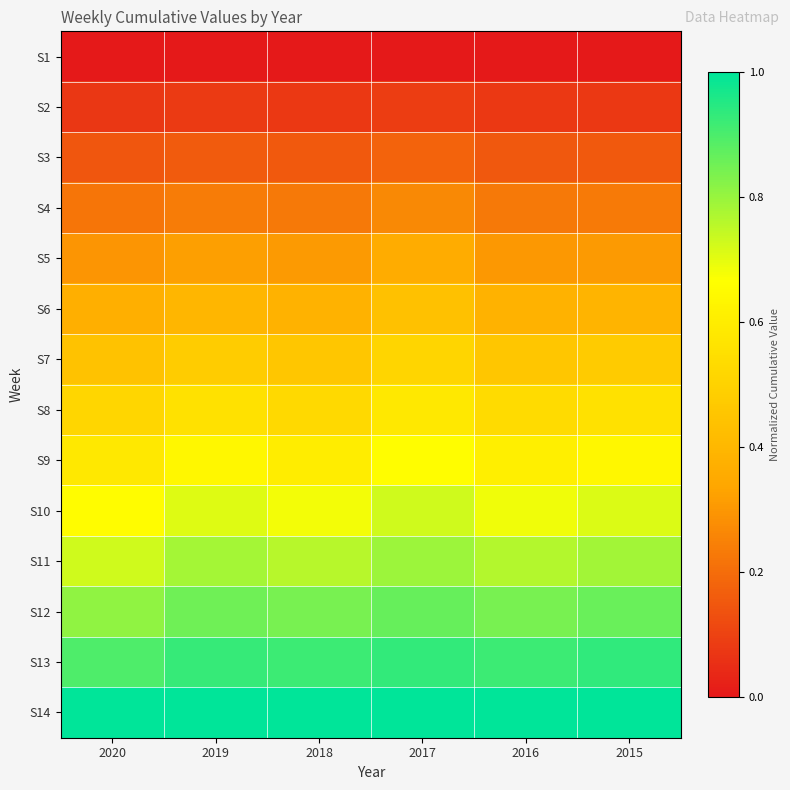

Reading right to left, extract all data points from this chart.

S1: 2015=0.0	2016=0.0	2017=0.0	2018=0.0	2019=0.0	2020=0.0
S2: 2015=0.1	2016=0.1	2017=0.1	2018=0.1	2019=0.1	2020=0.1
S3: 2015=0.2	2016=0.2	2017=0.2	2018=0.2	2019=0.2	2020=0.1
S4: 2015=0.2	2016=0.2	2017=0.3	2018=0.2	2019=0.2	2020=0.2
S5: 2015=0.3	2016=0.3	2017=0.4	2018=0.3	2019=0.3	2020=0.3
S6: 2015=0.4	2016=0.4	2017=0.4	2018=0.4	2019=0.4	2020=0.4
S7: 2015=0.5	2016=0.5	2017=0.5	2018=0.5	2019=0.5	2020=0.4
S8: 2015=0.6	2016=0.5	2017=0.6	2018=0.5	2019=0.6	2020=0.5
S9: 2015=0.6	2016=0.6	2017=0.7	2018=0.6	2019=0.6	2020=0.6
S10: 2015=0.7	2016=0.7	2017=0.7	2018=0.7	2019=0.7	2020=0.7
S11: 2015=0.8	2016=0.8	2017=0.8	2018=0.8	2019=0.8	2020=0.7
S12: 2015=0.9	2016=0.8	2017=0.9	2018=0.8	2019=0.9	2020=0.8
S13: 2015=0.9	2016=0.9	2017=0.9	2018=0.9	2019=0.9	2020=0.9
S14: 2015=1.0	2016=1.0	2017=1.0	2018=1.0	2019=1.0	2020=1.0